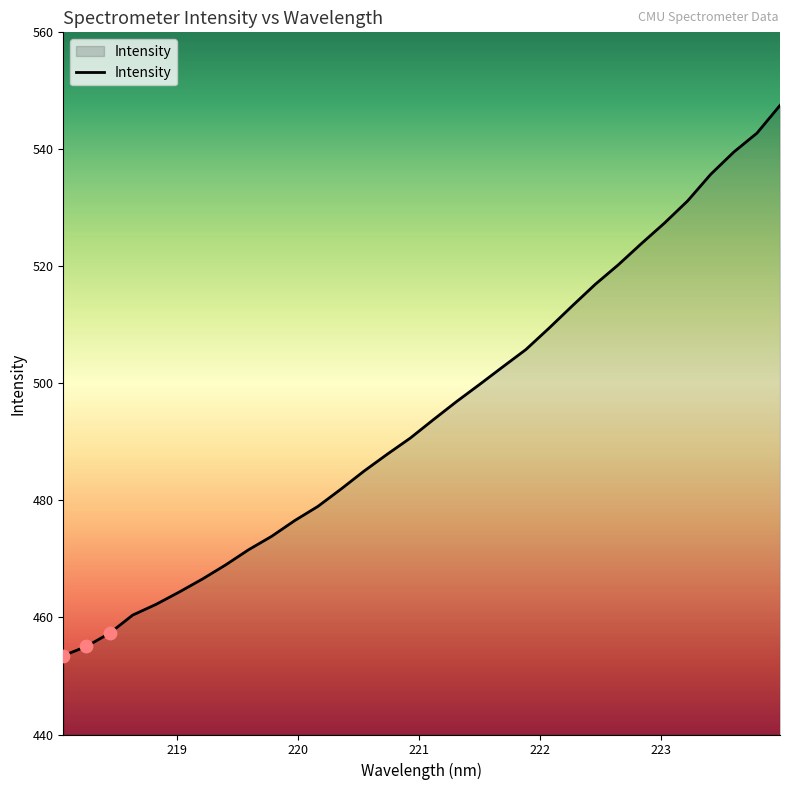

What is the minimum value shown in the chart?

453.5